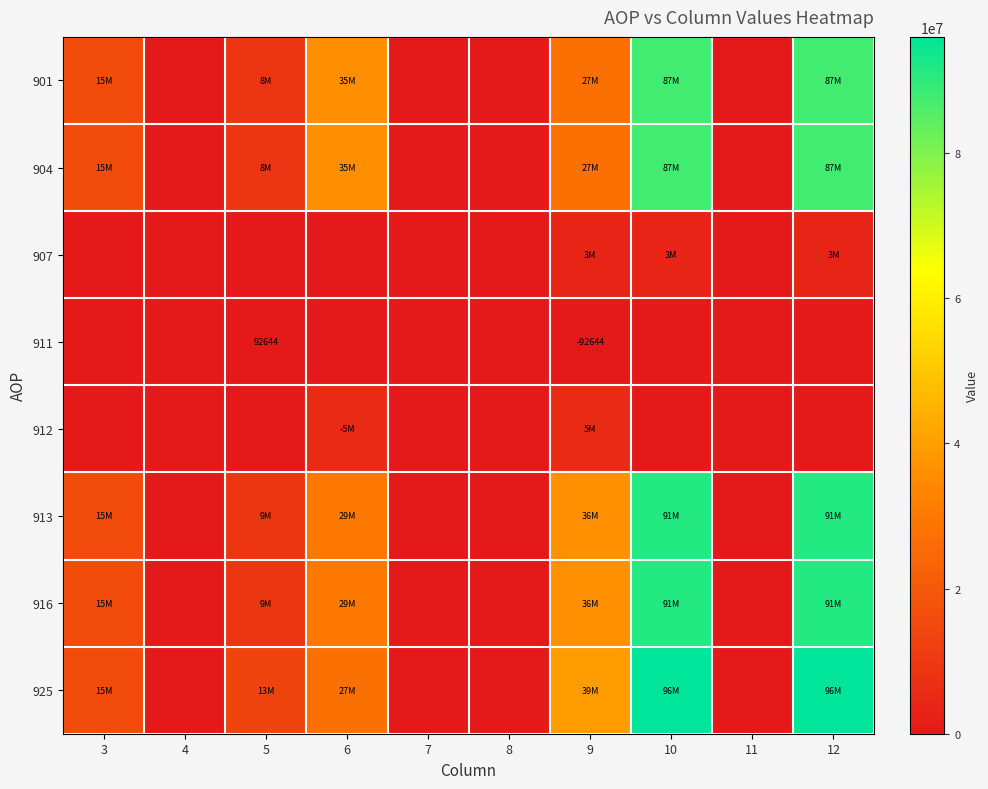

Which category has the lowest value across all series?

4